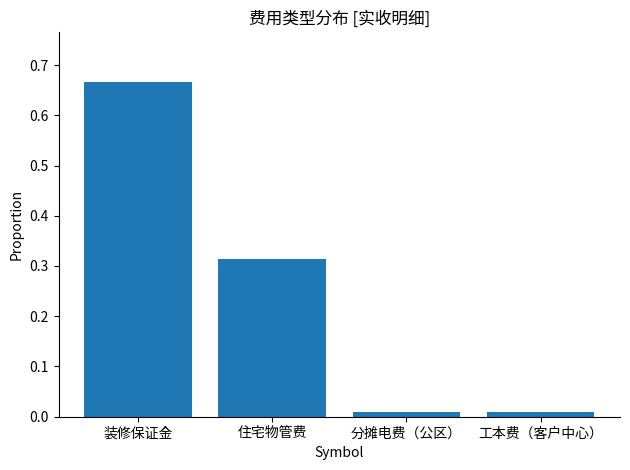

True or false: the data shows 0.1 at 装修保证金.

False